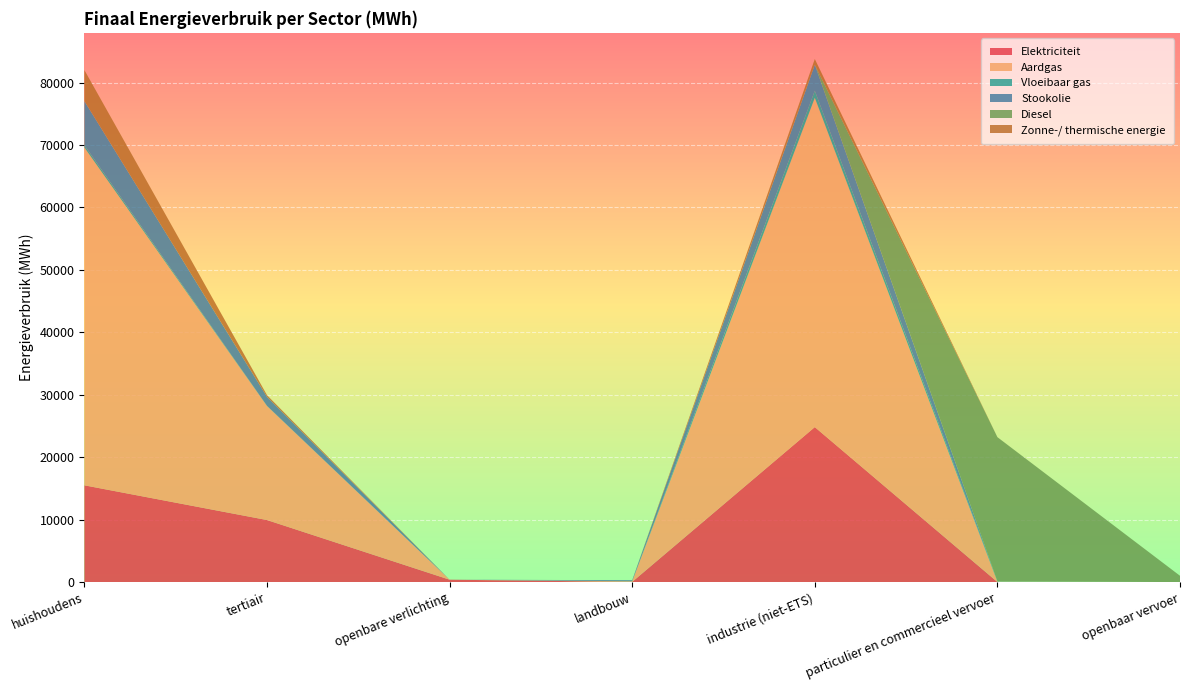

Reading right to left, list all the values displayed in this chart.

Elektriciteit: 14.0	32.2	24832.5	48.2	398.5	9951.0	15510.0
Aardgas: 0.0	55.2	52728.7	96.6	0.0	18259.9	54095.4
Vloeibaar gas: 0.0	47.6	1137.2	2.0	0.0	23.0	366.7
Stookolie: 0.0	0.0	4167.4	170.5	0.0	1441.7	7057.1
Diesel: 1011.5	23089.2	0.0	0.0	0.0	0.0	0.0
Zonne-/ thermische energie: 0.0	0.0	909.2	0.0	0.0	269.2	4968.6